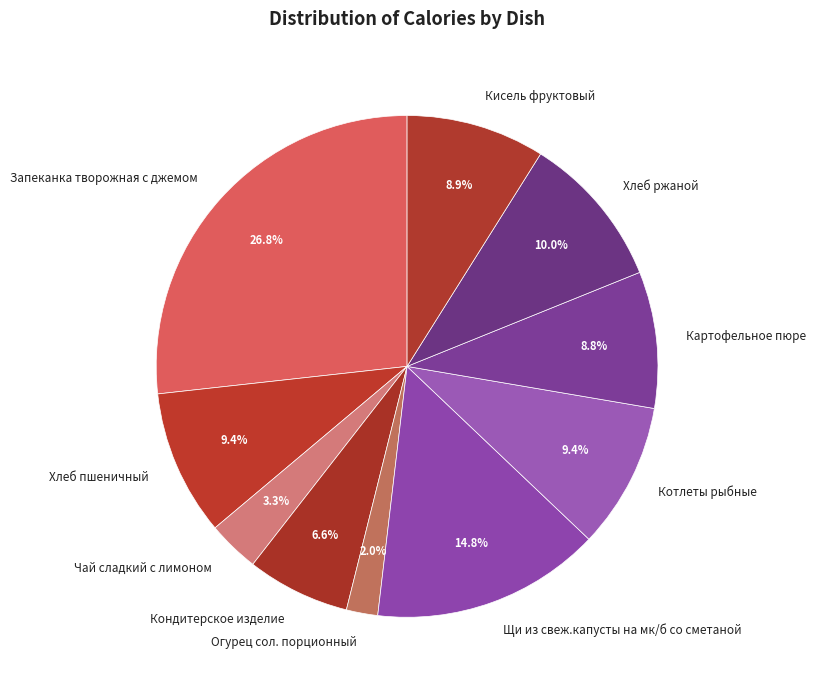

What percentage is the Чай сладкий с лимоном slice, to the nearest percent?

3%